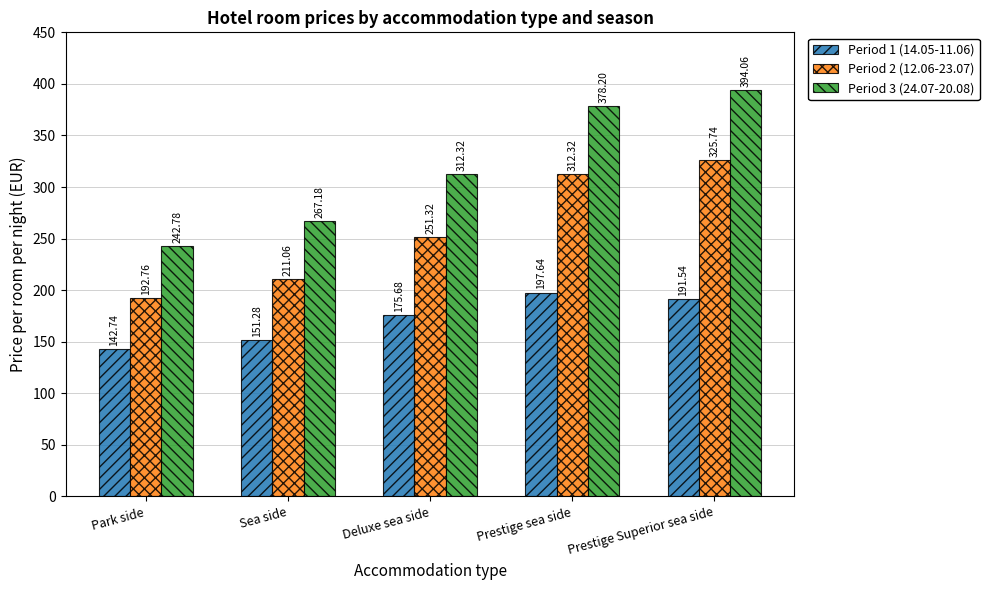

At which label does Period 1 (14.05-11.06) reach its peak?

Prestige sea side